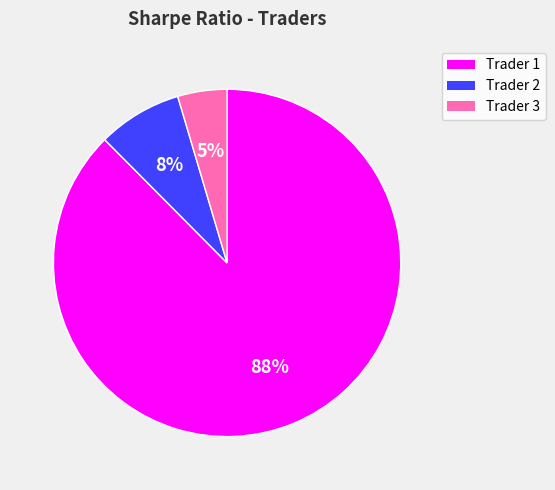

To the nearest percent, what is the average slice percentage?

33%